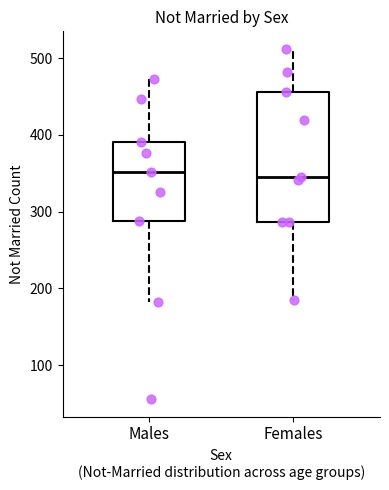

Where does the lower whisker of the box for Females end on the y-axis? The values are not printed on the chart, so give them approximately, as read against the axis.

190